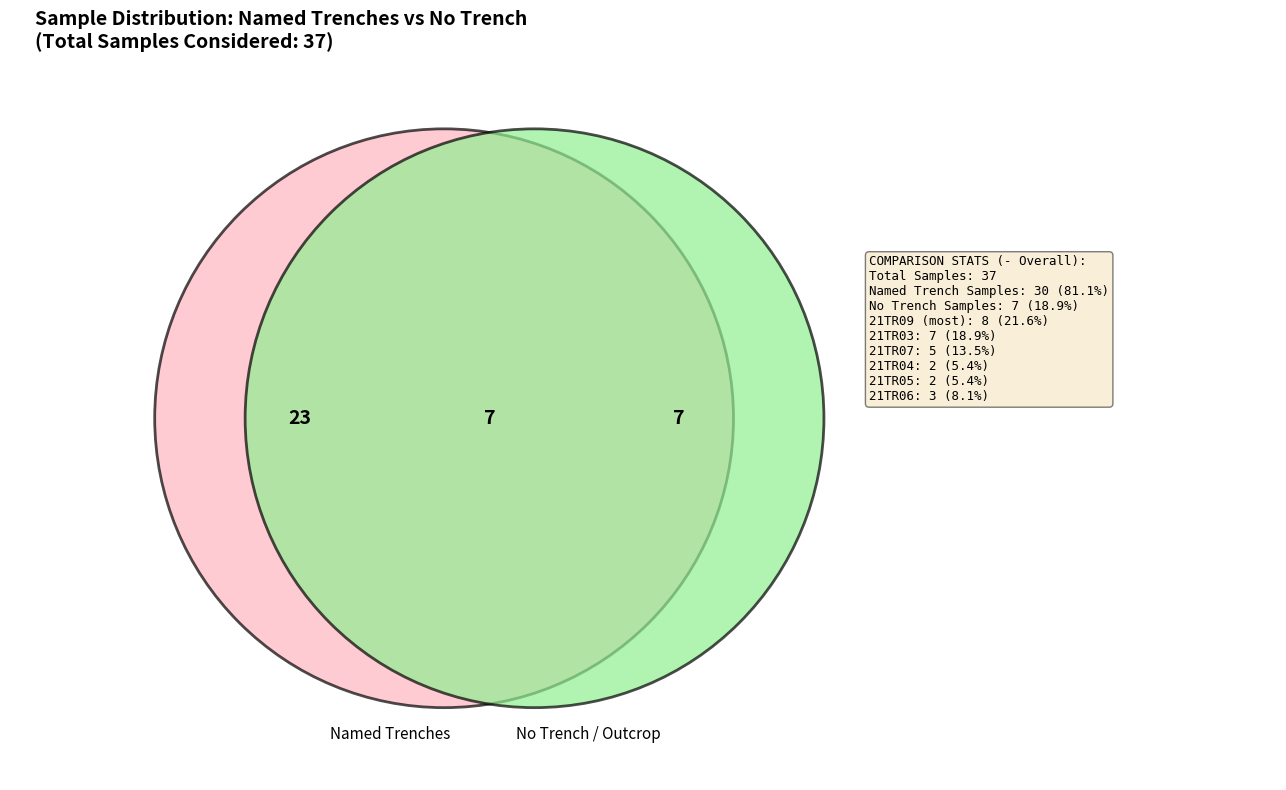

Is it true that 21TR09 is 22% of the pie?

True